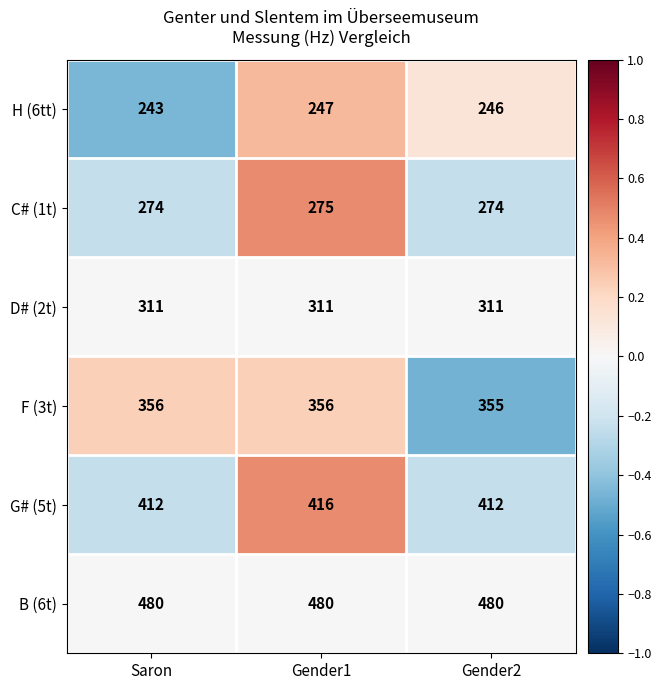

Reading left to right, transcribe all the data shown in this chart.

H (6tt): 243	247	246
C# (1t): 274	275	274
D# (2t): 311	311	311
F (3t): 356	356	355
G# (5t): 412	416	412
B (6t): 480	480	480